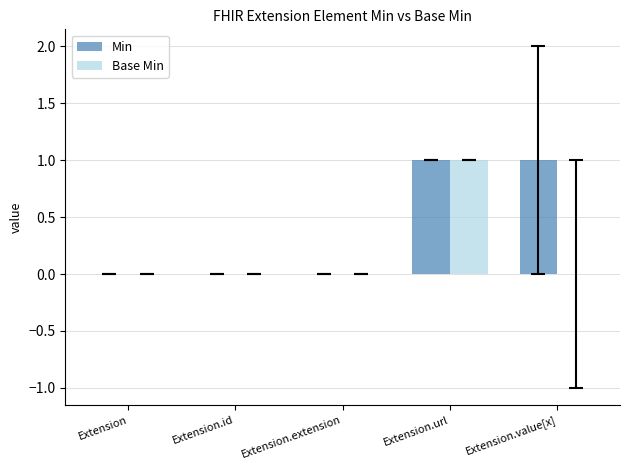

Reading left to right, transcribe all the data shown in this chart.

Min: 0	0	0	1	1
Base Min: 0	0	0	1	0